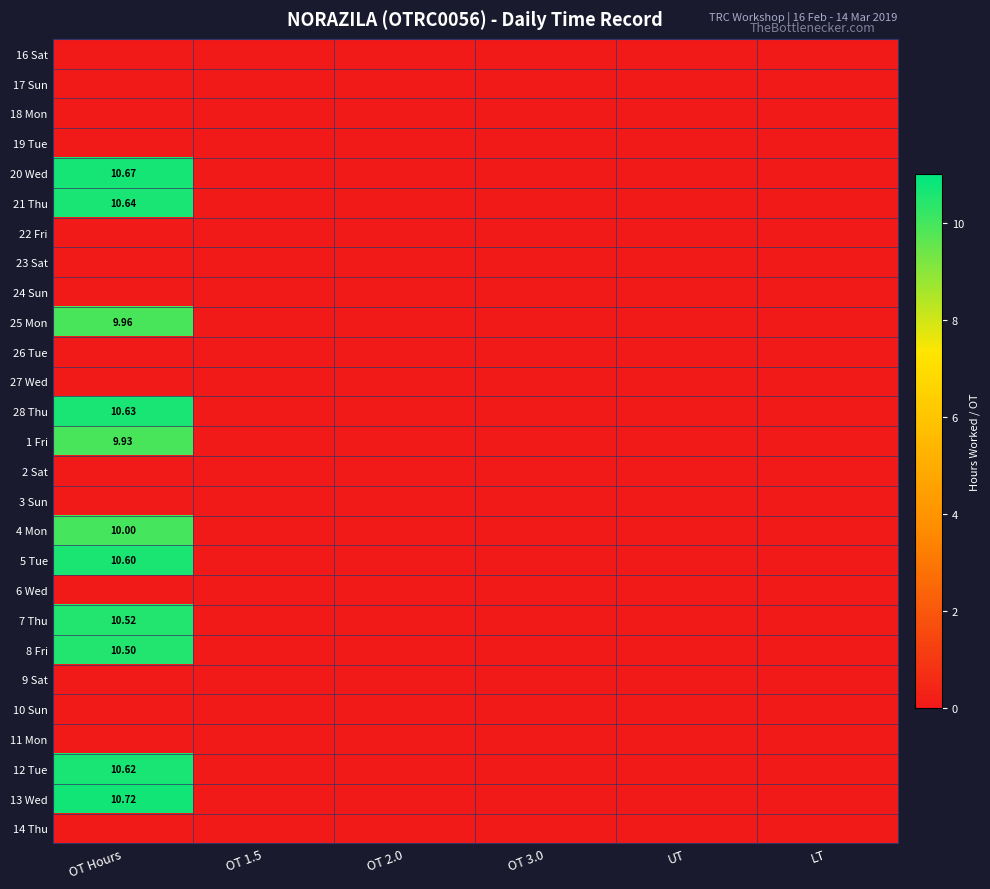

At how many categories does at least one series exceed 3?

1